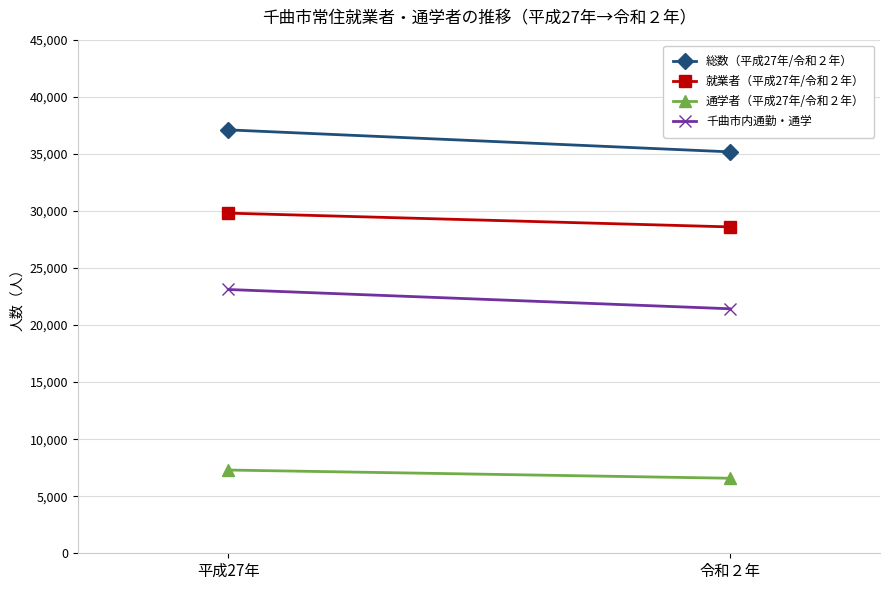

How many series are shown in this chart?

4